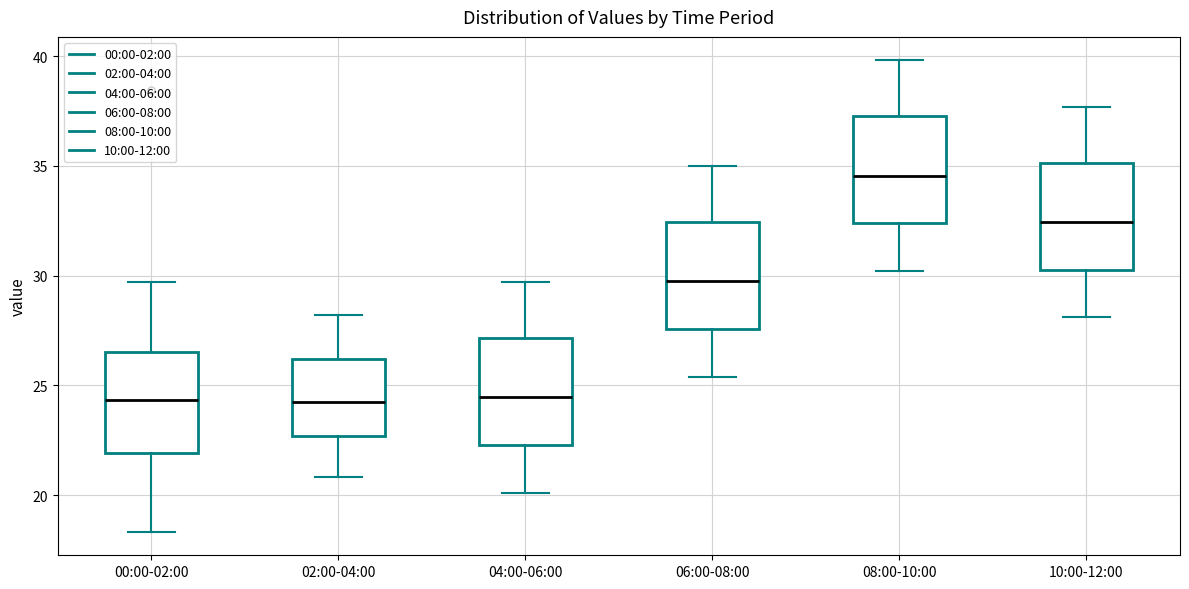

Reading left to right, read every box against the y-axis: the position of its median line, the range the box covers, and the ends of its whiskers. The values are not printed on the chart, so give them approximately, as read against the axis.

00:00-02:00: median 24.5, box 22.0 to 26.5, whiskers 18.5 to 29.5
02:00-04:00: median 24.5, box 22.5 to 26.0, whiskers 21.0 to 28.0
04:00-06:00: median 24.5, box 22.5 to 27.0, whiskers 20.0 to 29.5
06:00-08:00: median 30.0, box 27.5 to 32.5, whiskers 25.5 to 35.0
08:00-10:00: median 34.5, box 32.5 to 37.5, whiskers 30.0 to 40.0
10:00-12:00: median 32.5, box 30.5 to 35.0, whiskers 28.0 to 37.5